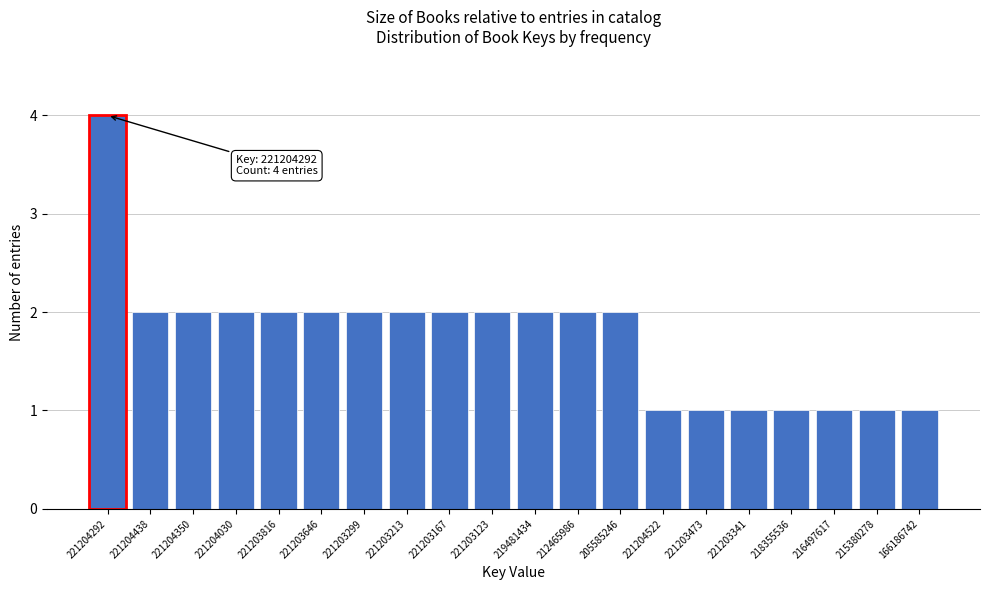

Reading right to left, extract all data points from this chart.

166186742=1	215380278=1	216497617=1	218355536=1	221203341=1	221203473=1	221204522=1	205585246=2	212465986=2	219481434=2	221203123=2	221203167=2	221203213=2	221203299=2	221203646=2	221203816=2	221204030=2	221204350=2	221204438=2	221204292=4